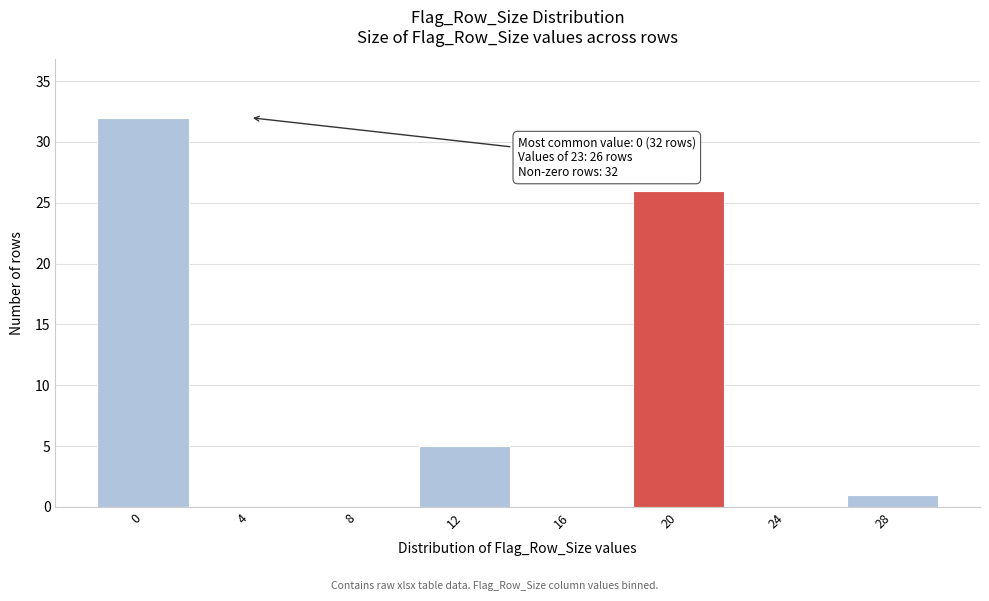

Reading left to right, transcribe all the data shown in this chart.

0=32	4=0	8=0	12=5	16=0	20=26	24=0	28=1